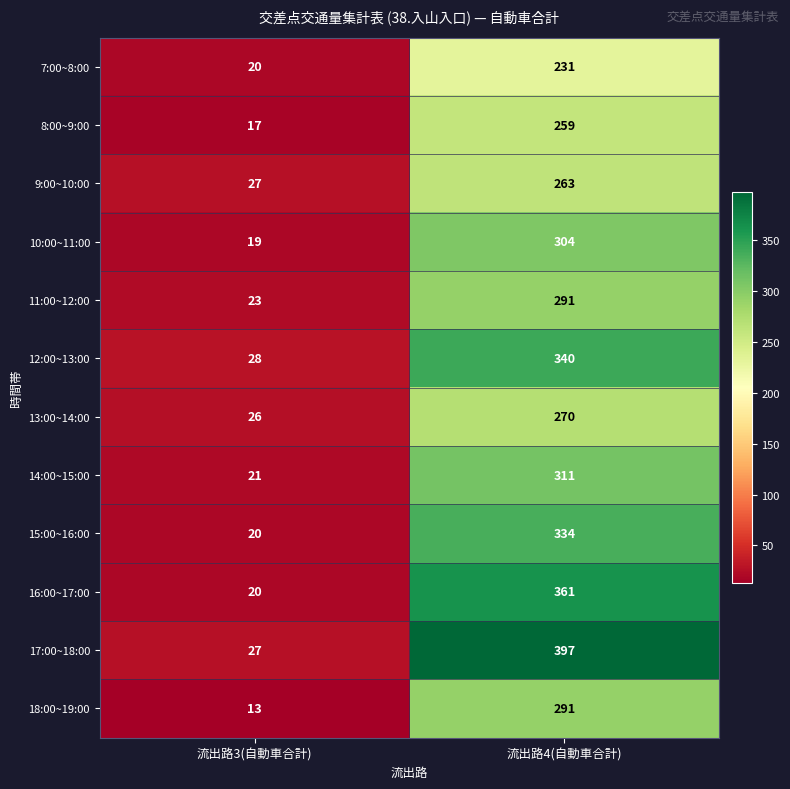

Count the number of categories in the chart.

2